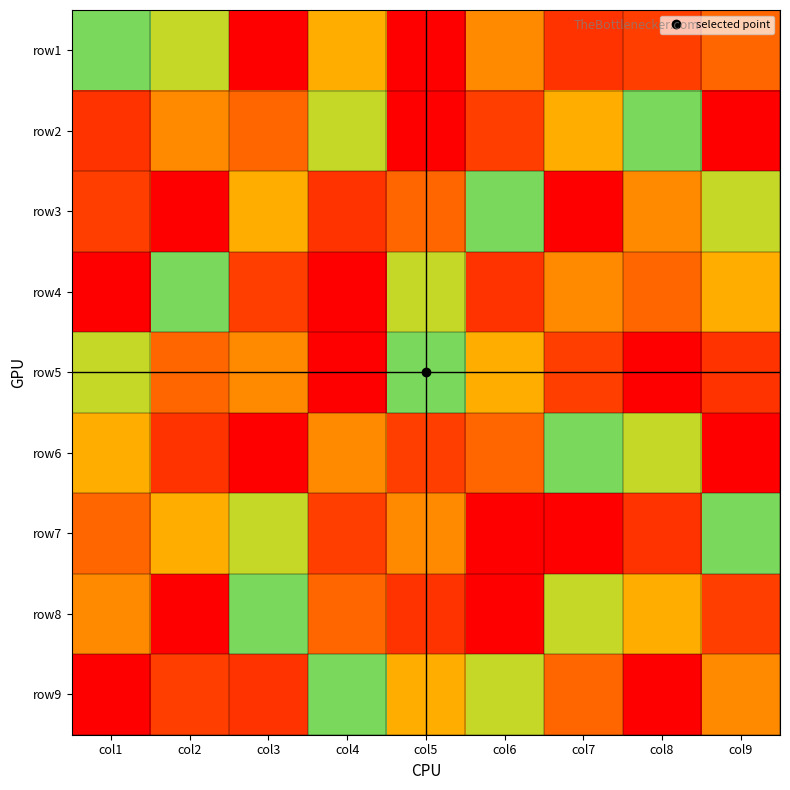

Reading left to right, what are all the values shown in this chart?

row1: col1=5	col2=6	col3=9	col4=4	col5=1	col6=7	col7=2	col8=8	col9=3
row2: col1=2	col2=7	col3=3	col4=6	col5=9	col6=8	col7=4	col8=5	col9=1
row3: col1=8	col2=1	col3=4	col4=2	col5=3	col6=5	col7=9	col8=7	col9=6
row4: col1=9	col2=5	col3=8	col4=1	col5=6	col6=2	col7=7	col8=3	col9=4
row5: col1=6	col2=3	col3=7	col4=9	col5=5	col6=4	col7=8	col8=1	col9=2
row6: col1=4	col2=2	col3=1	col4=7	col5=8	col6=3	col7=5	col8=6	col9=9
row7: col1=3	col2=4	col3=6	col4=8	col5=7	col6=9	col7=1	col8=2	col9=5
row8: col1=7	col2=9	col3=5	col4=3	col5=2	col6=1	col7=6	col8=4	col9=8
row9: col1=1	col2=8	col3=2	col4=5	col5=4	col6=6	col7=3	col8=9	col9=7